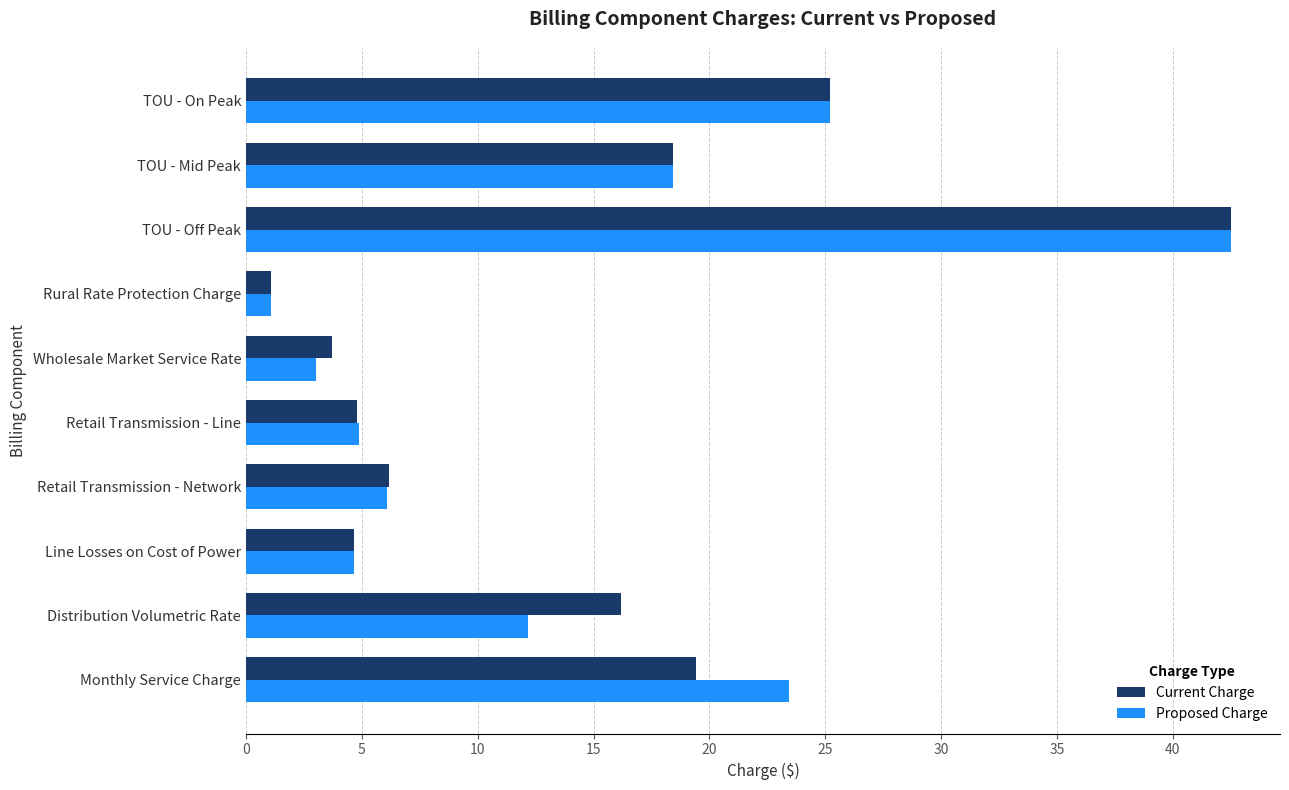

At Monthly Service Charge, list the series in order from largest to smallest.

Proposed Charge, Current Charge